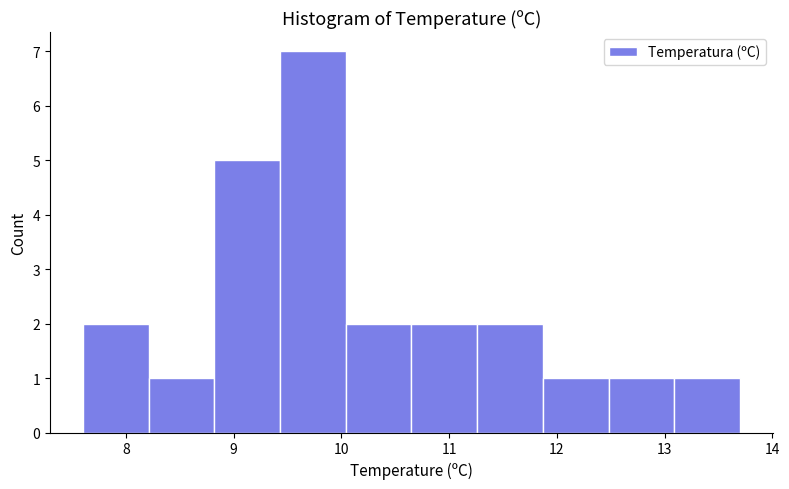

Which range on the x-axis has the tallest bar?

9.43 to 10.04